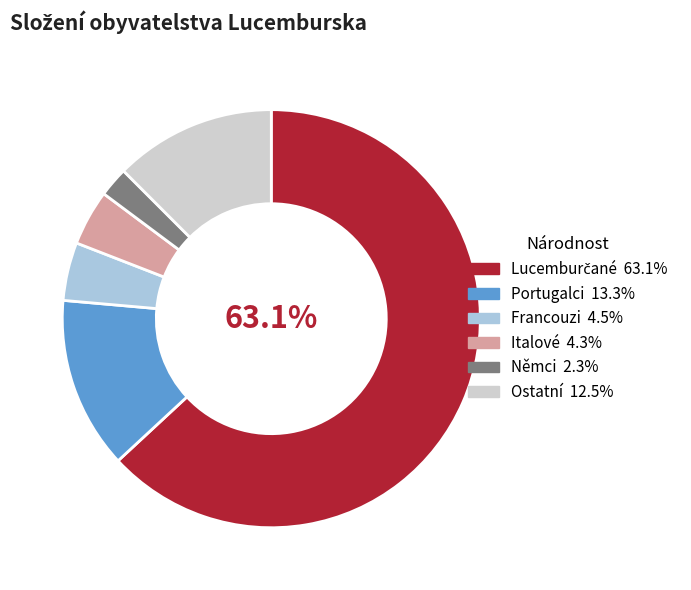

Is there a majority slice in this chart?

Yes